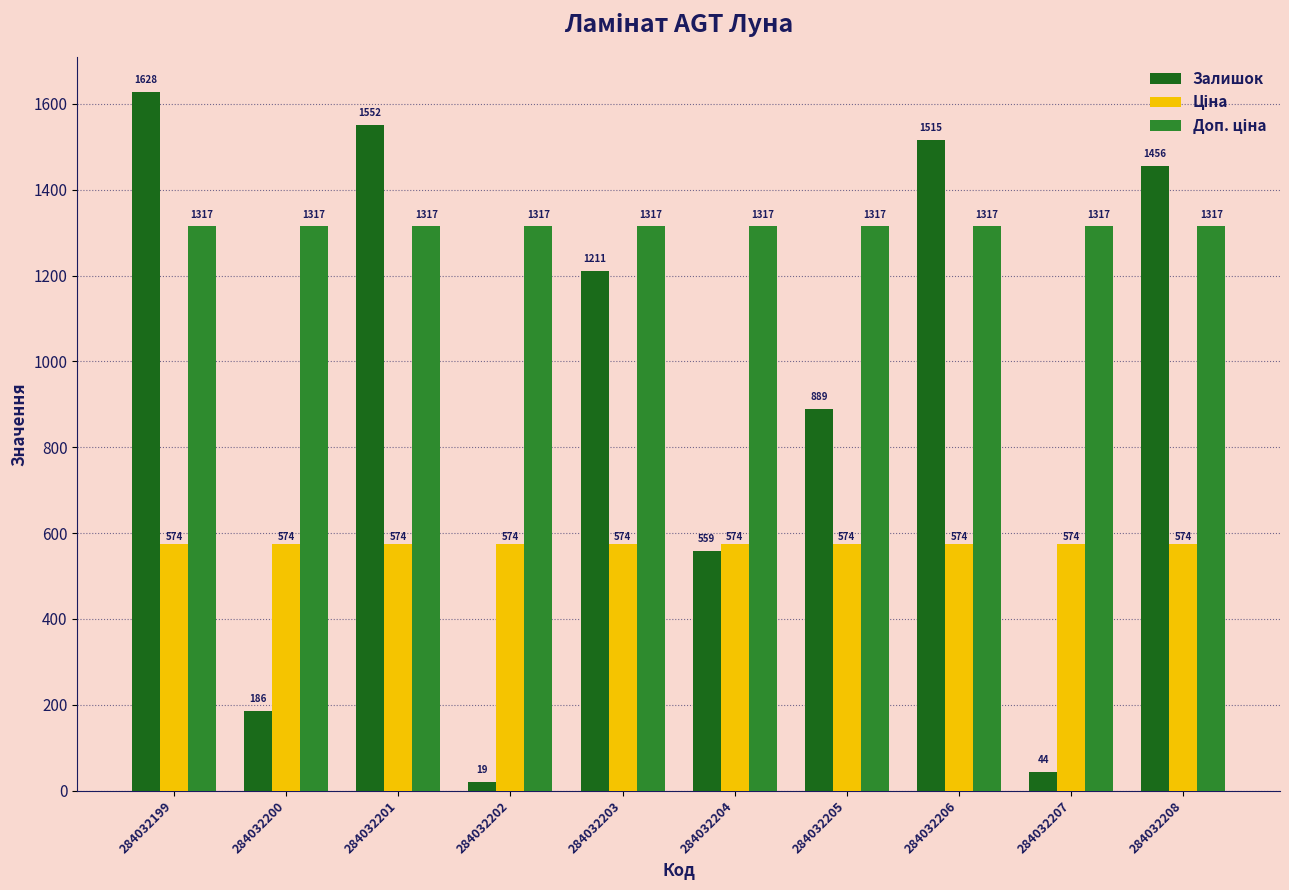

At how many categories does at least one series exceed 183?

10